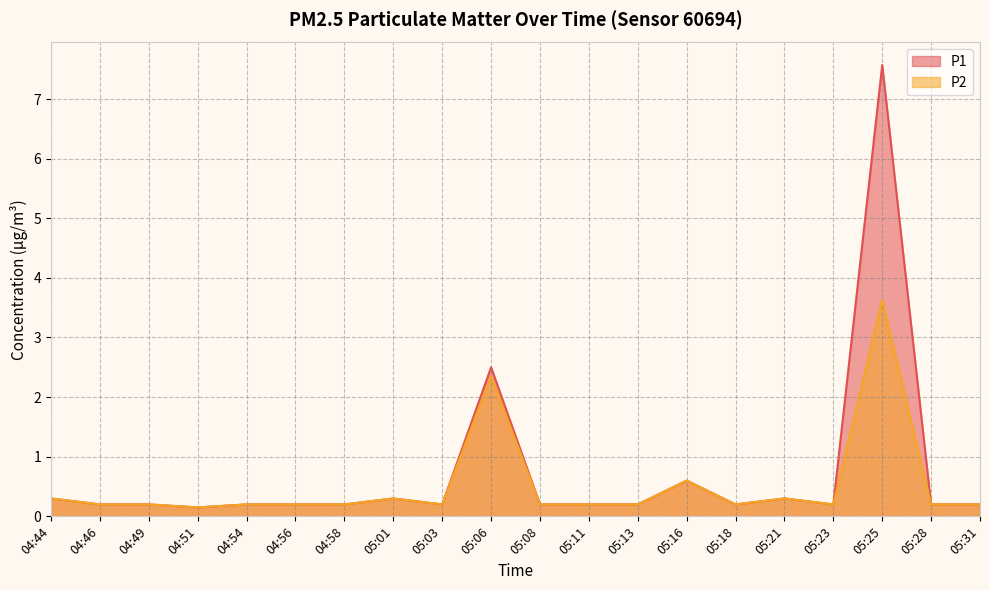

Is it true that P2 equals 0.1 at 05:01?

False